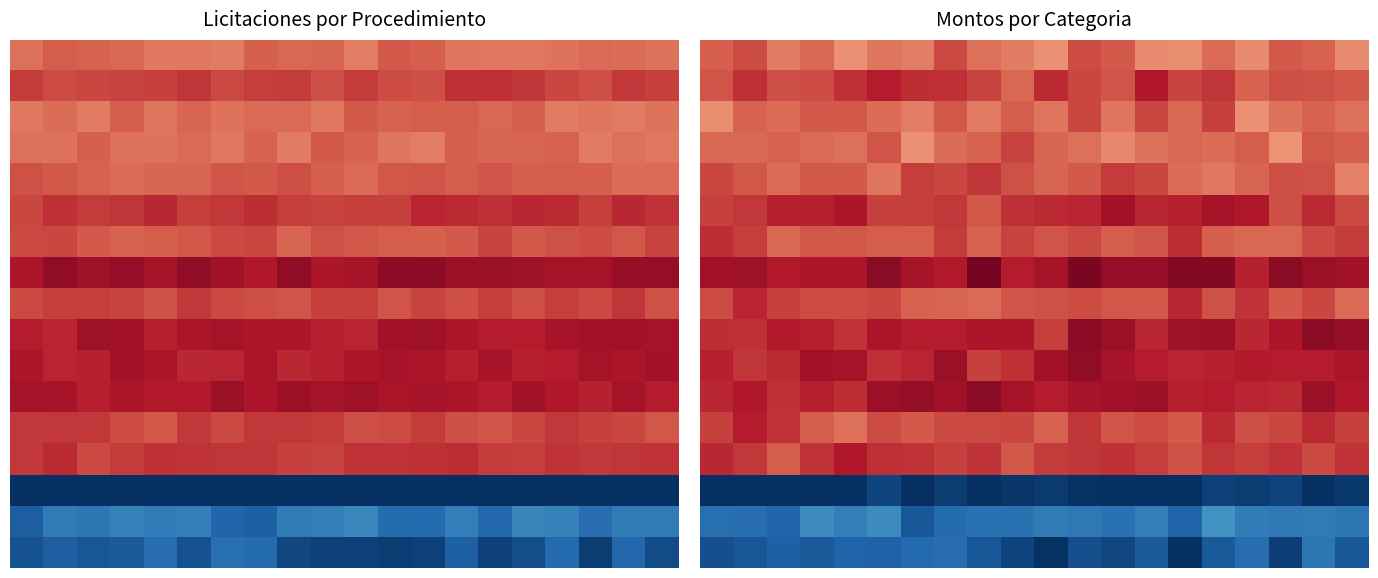

Which has a higher value, 10 or 11?

11